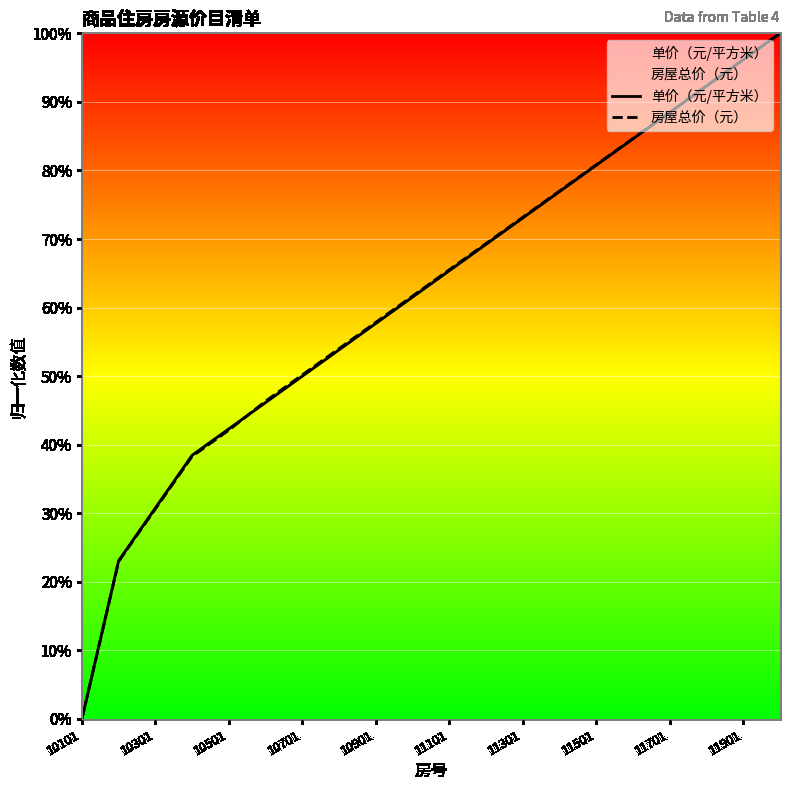

Is the value of 单价（元/平方米） at 10901 greater than the value of 房屋总价（元） at 10701?

Yes